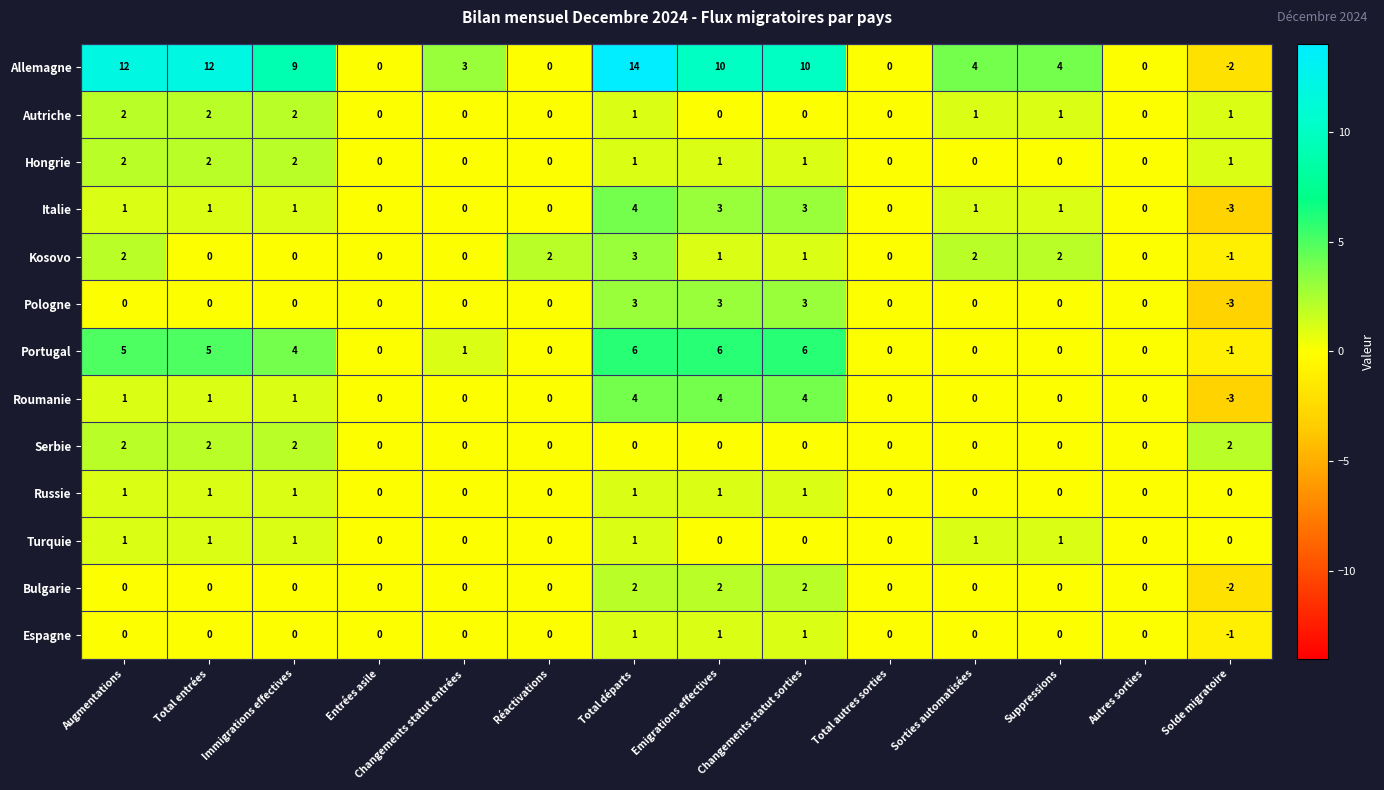

The value of Italie at Augmentations is 1. True or false?

True